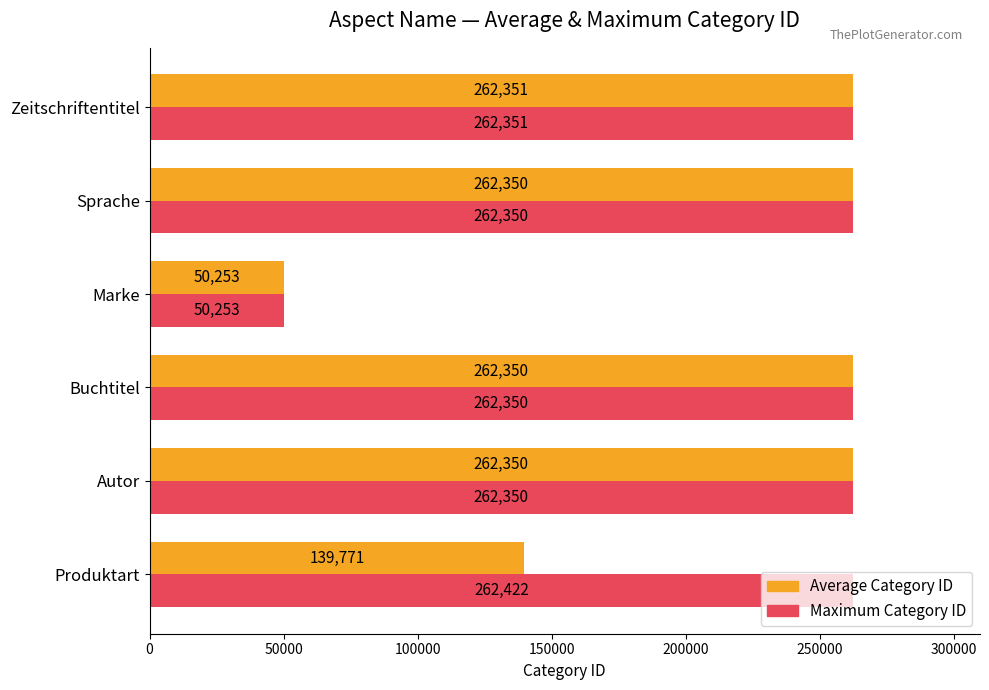

True or false: Maximum Category ID has a value of 262422 at Produktart.

True